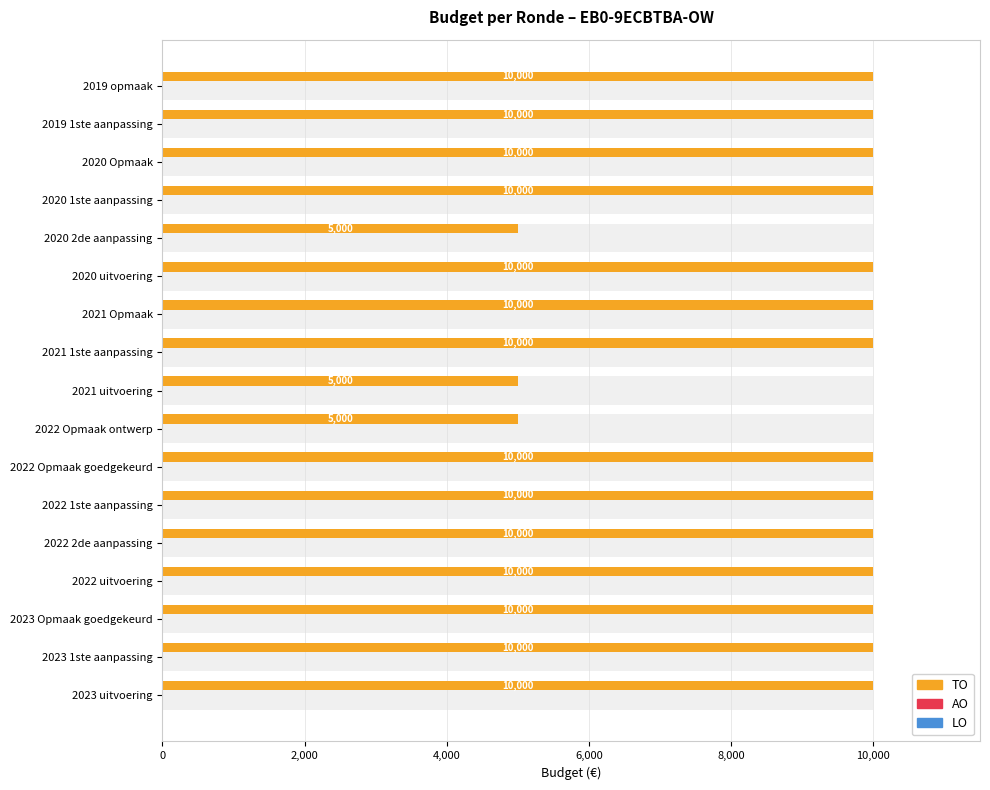

How many bars are there in each group?

3